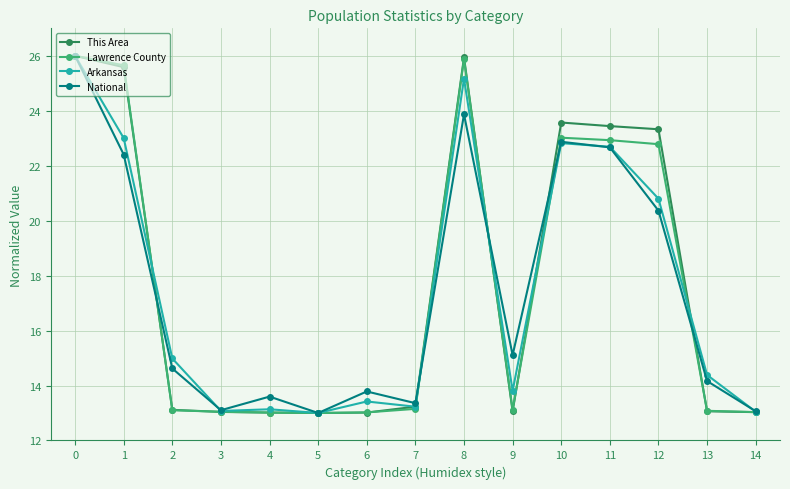

In National, how many points are higher than both neighbors (excluding endpoints)?

4